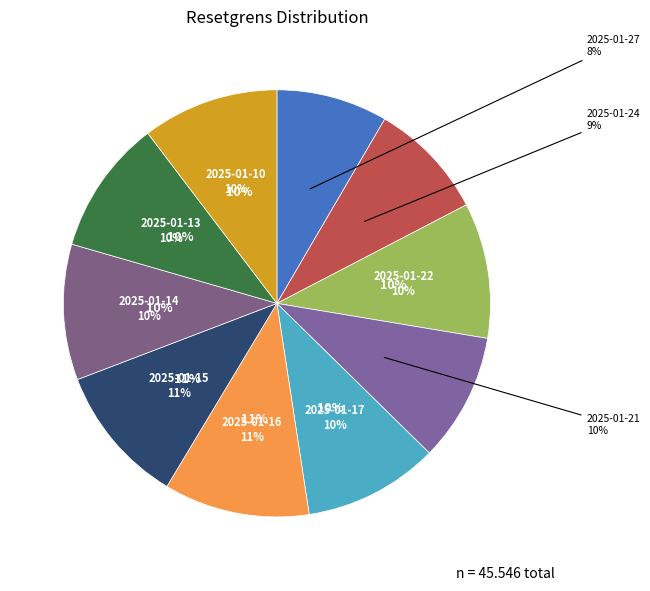

Rank the categories by value from highest to lowest.

2025-01-16, 2025-01-15, 2025-01-10, 2025-01-14, 2025-01-22, 2025-01-17, 2025-01-13, 2025-01-21, 2025-01-24, 2025-01-27